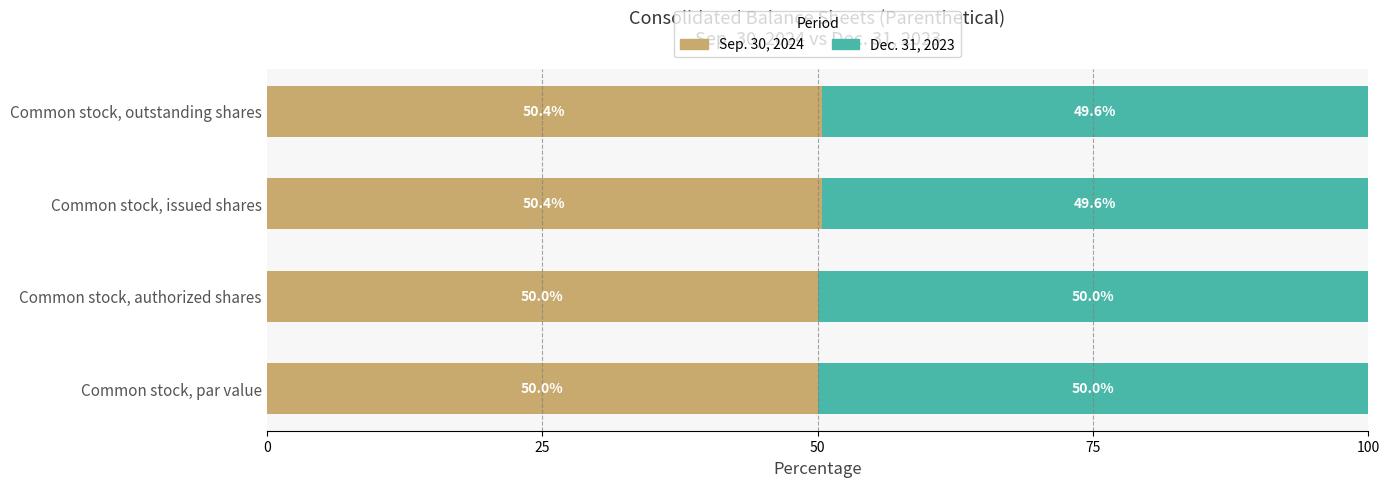

Count the Sep. 30, 2024 values in the range 50 to 51.

4